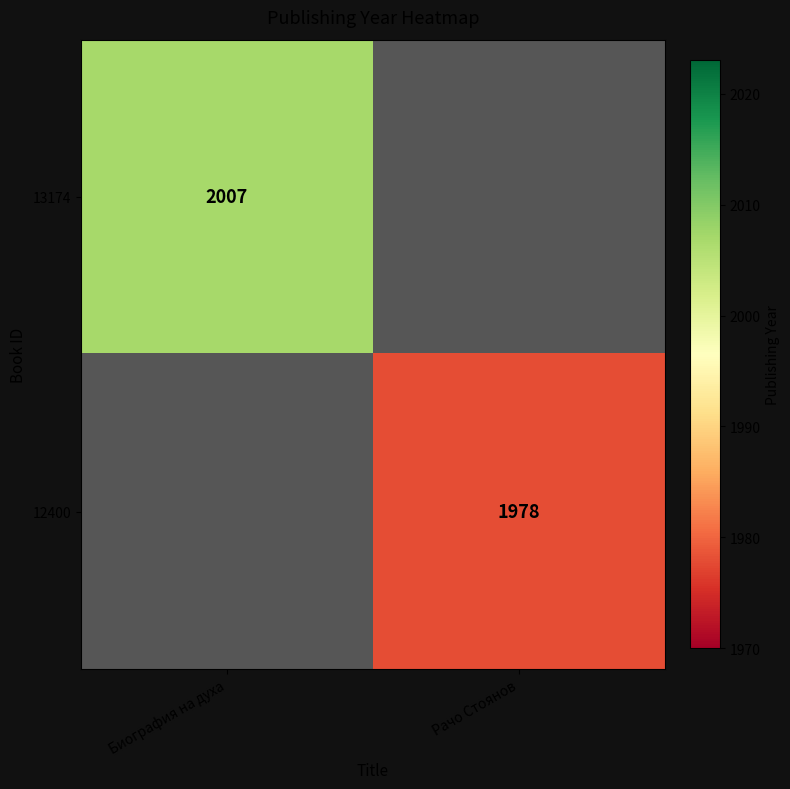

At how many categories does at least one series exceed 1988?

1